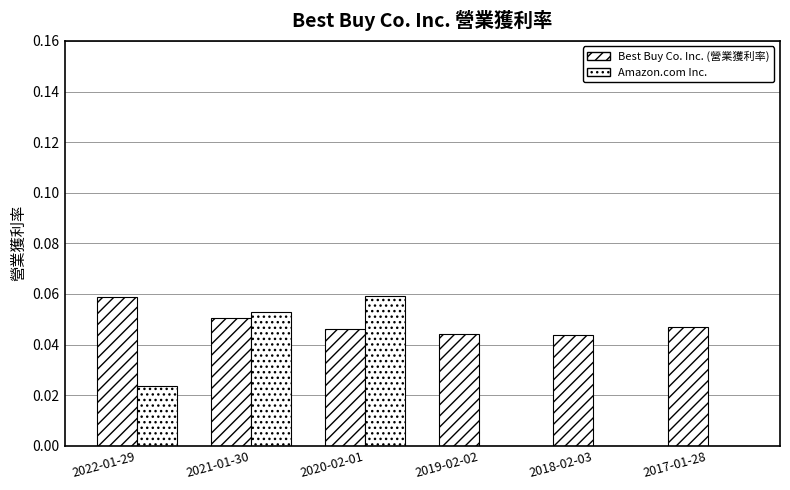

How many Amazon.com Inc. values are between 0 and 1?

6